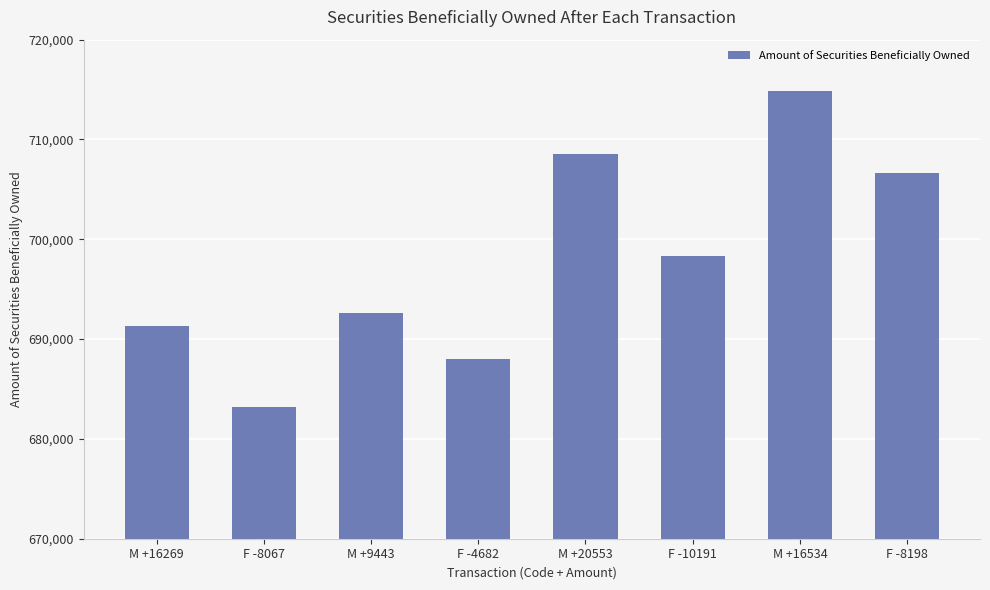

Are the bars grouped side by side (vs. stacked)?

No